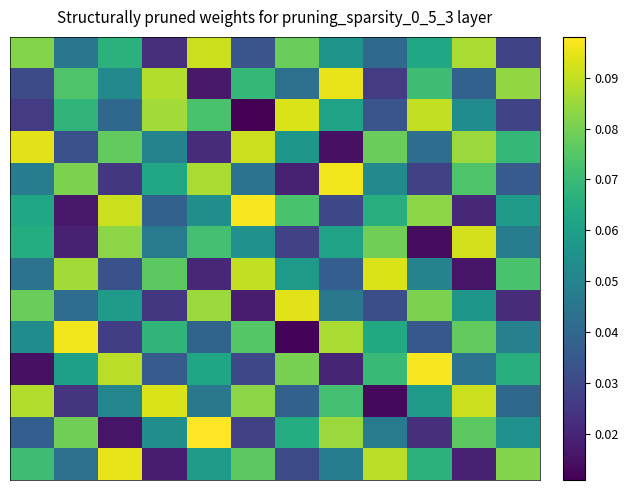

How many series are shown in this chart?

14